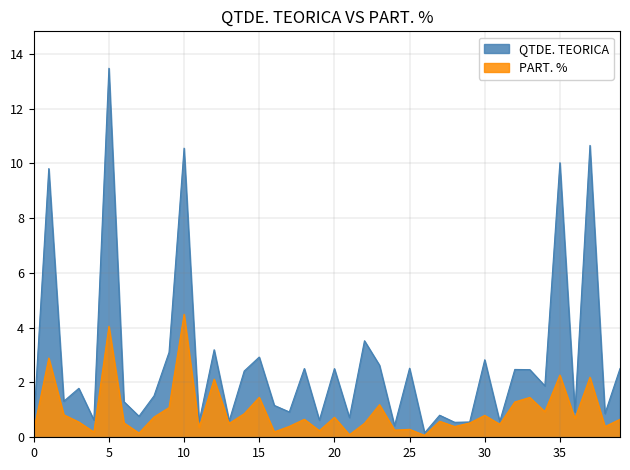

What is the greatest value displayed?

13.5